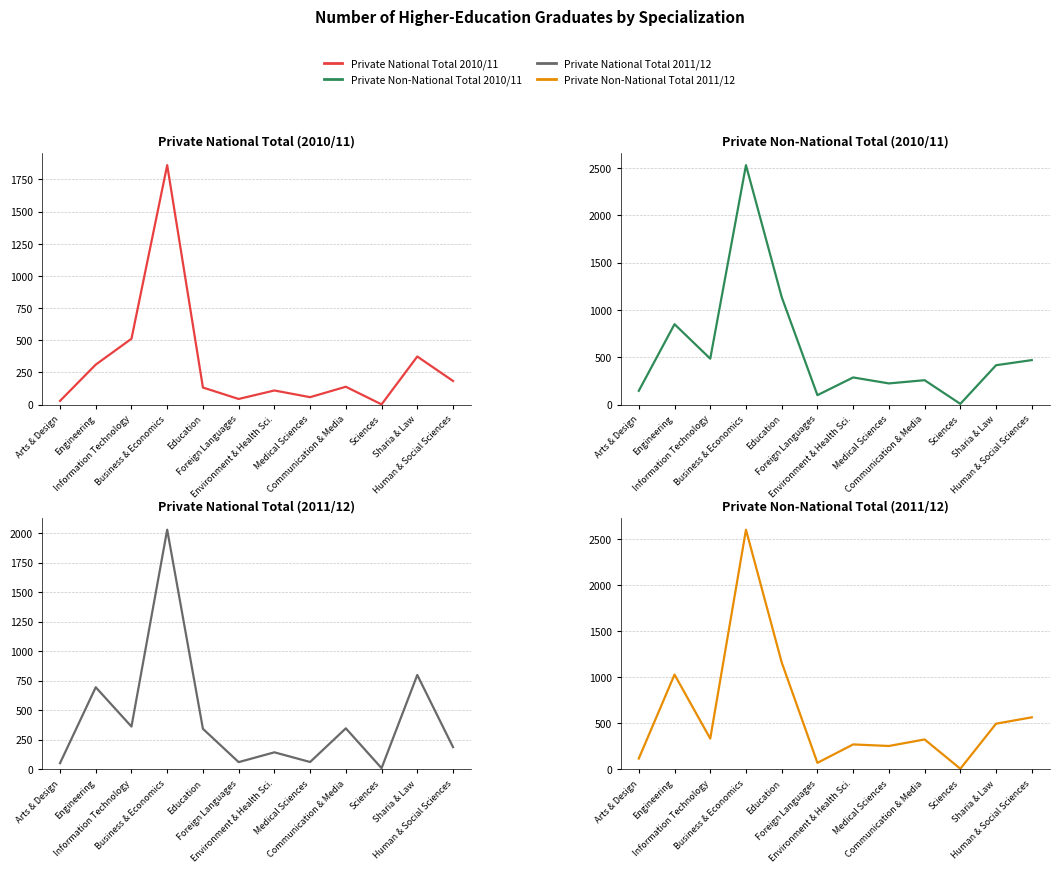

How many distinct data groups are displayed?

4